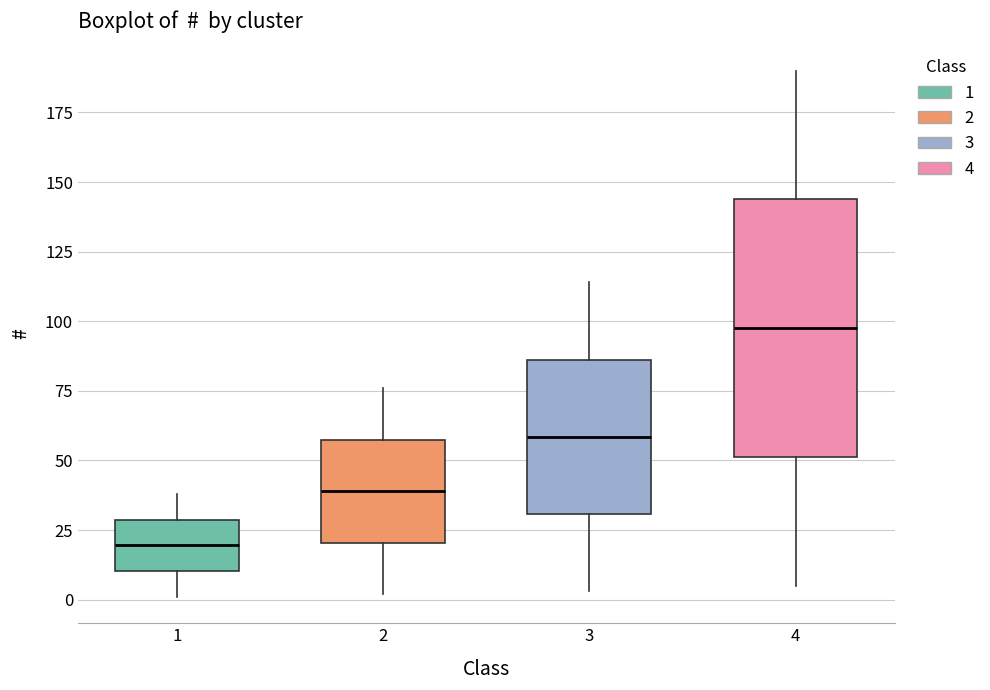

Which box has the lowest median line?

1